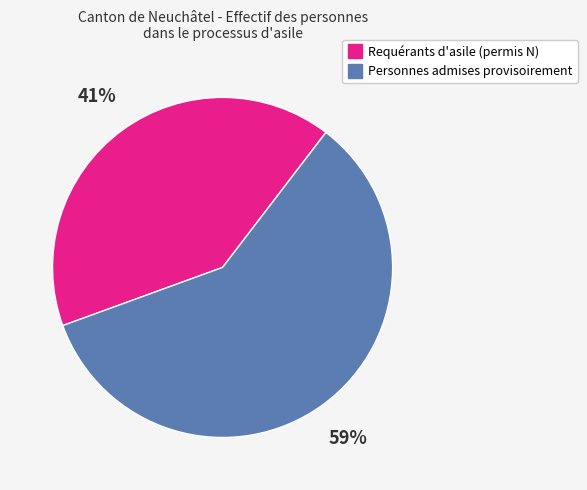

To the nearest percent, what is the difference between the largest and smallest slice percentages?

18%